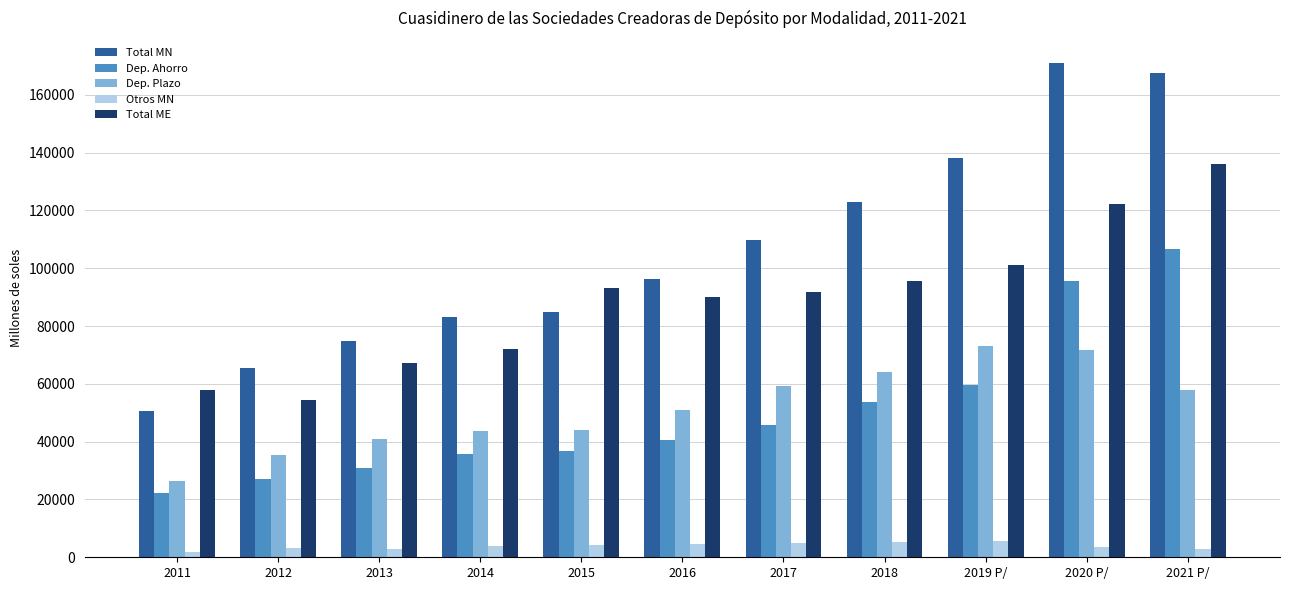

Which series has the widest spread of values?

Total MN